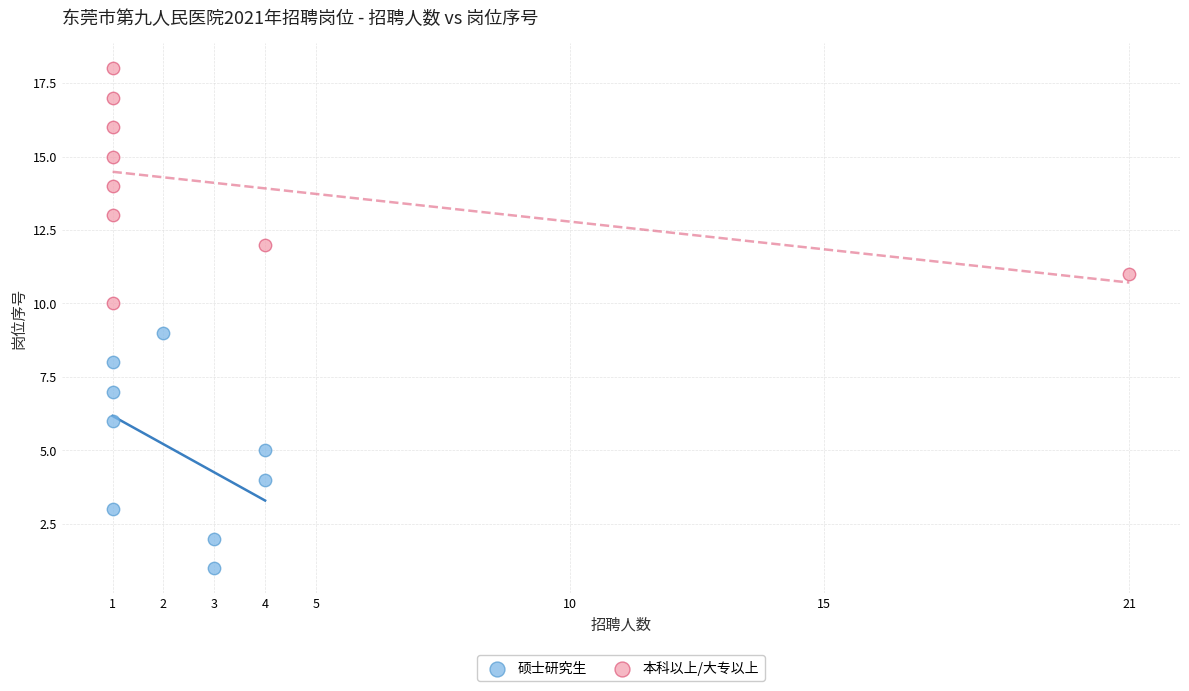

What are all the series names shown in the legend?

硕士研究生, 本科以上/大专以上